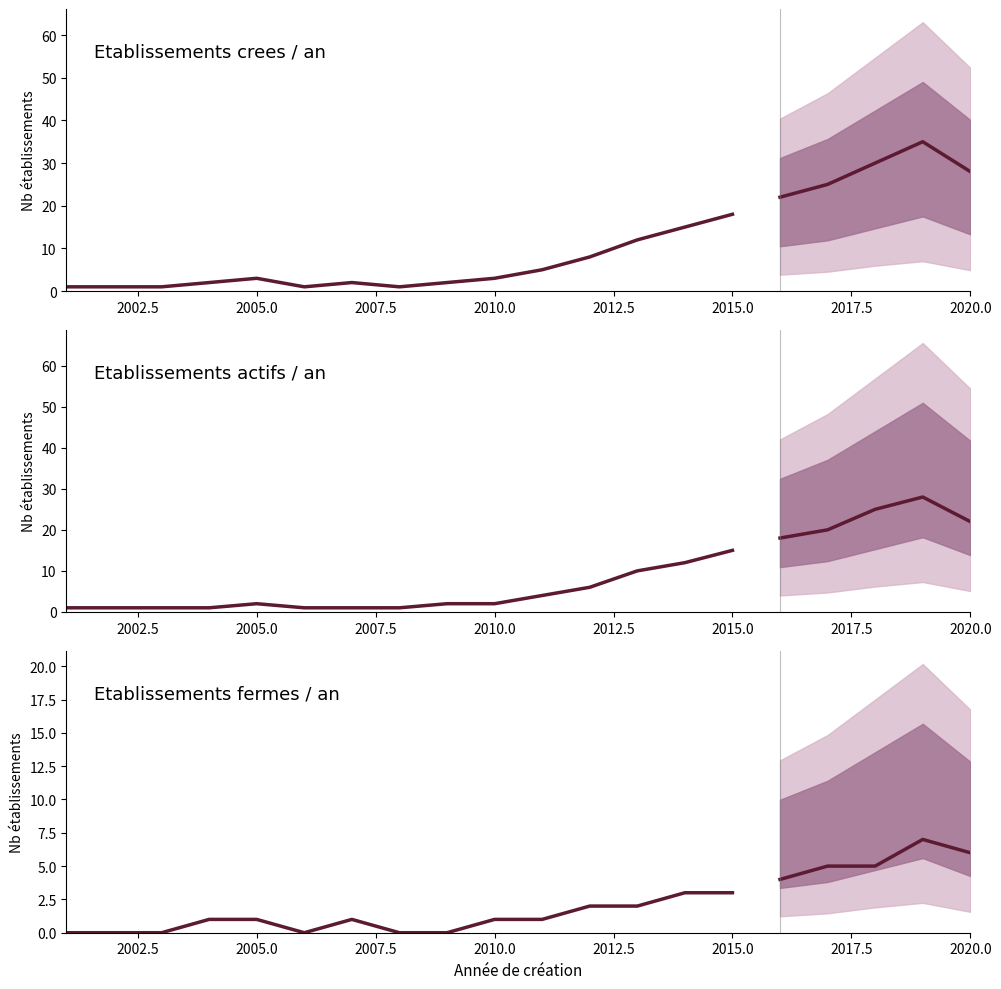

True or false: active_by_year and count_by_year cross at least once.

False